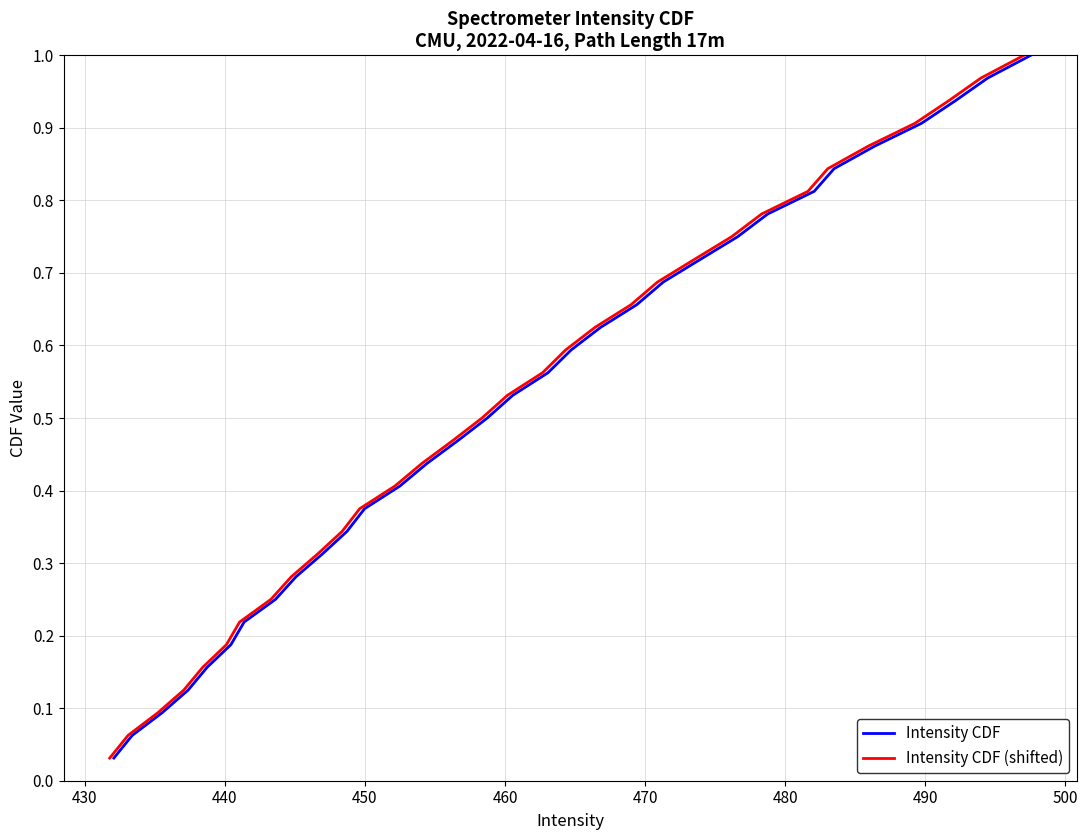

What is the average value of the Intensity CDF (shifted) series?

0.5